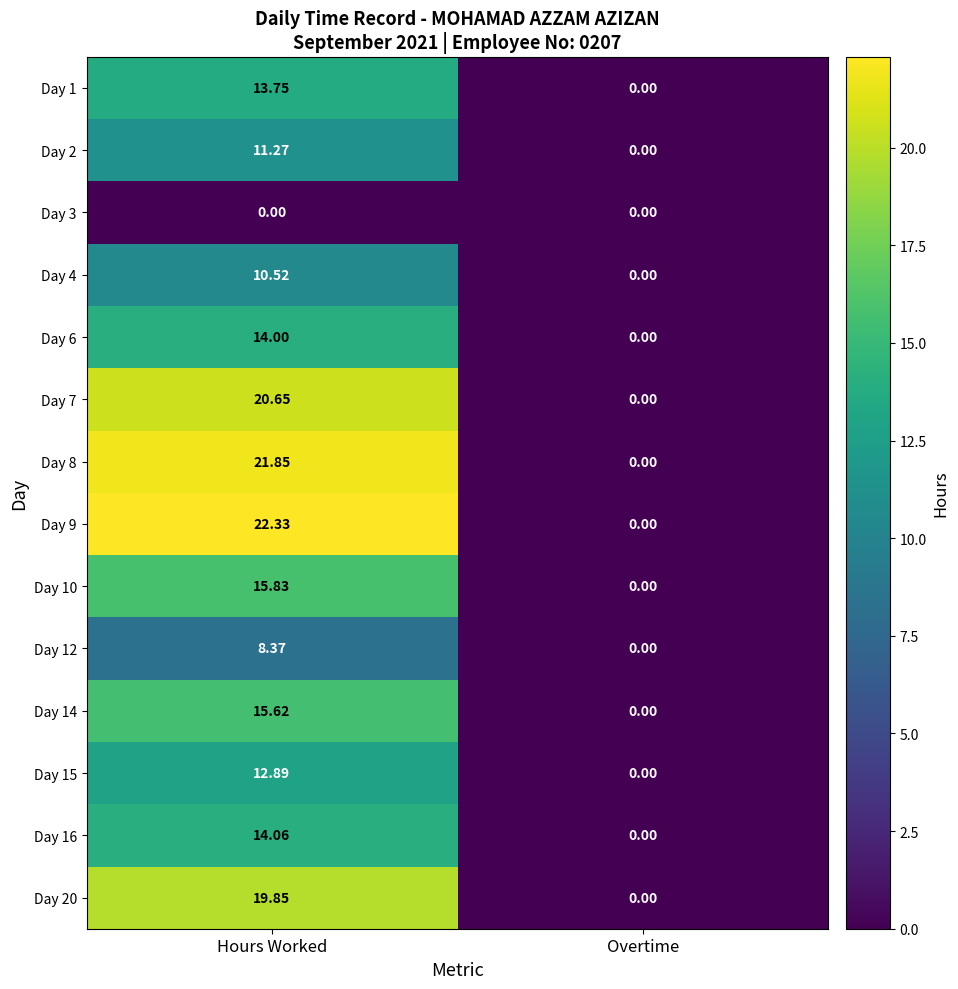

At which category is the sum across all series the highest?

Hours Worked